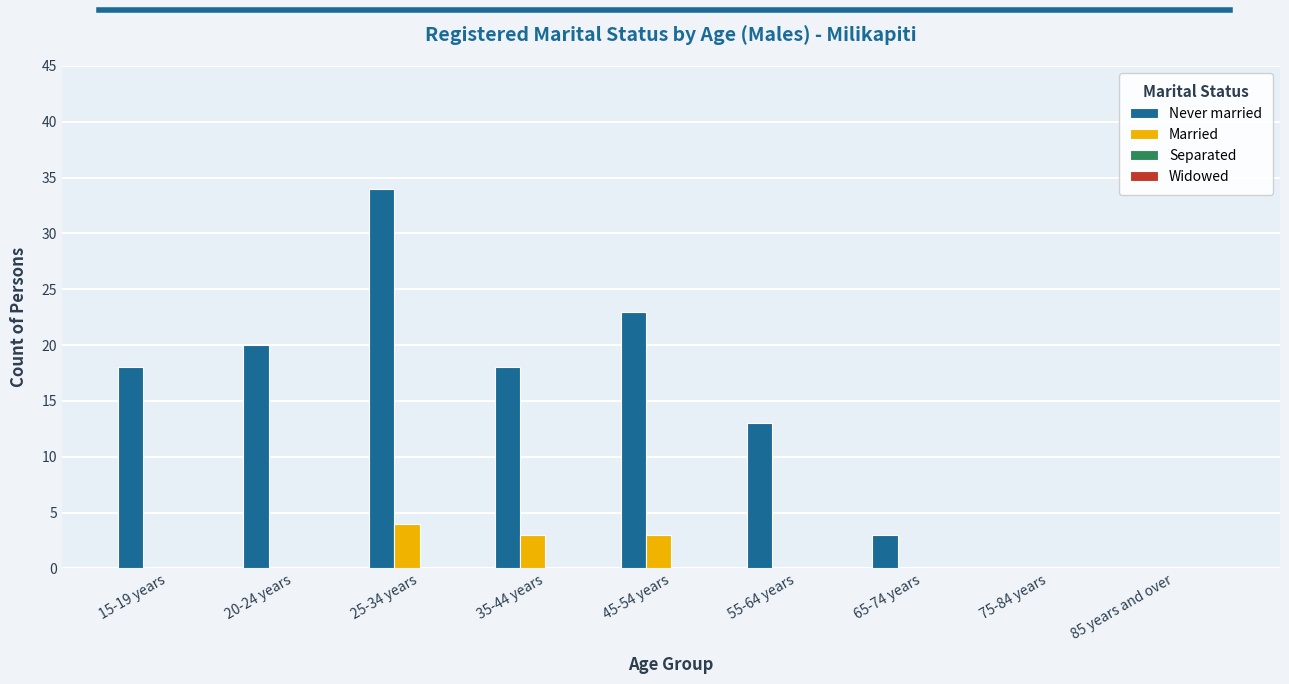

Which category has the highest value in the Never married series?

25-34 years